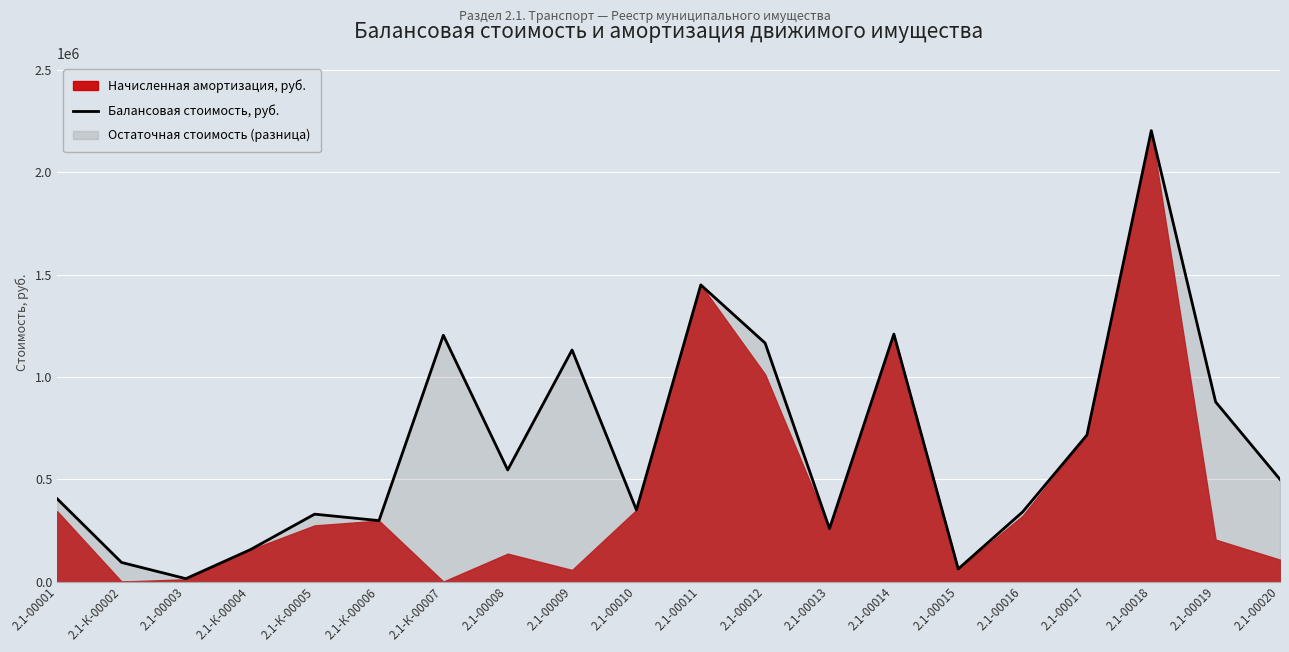

At which label does Балансовая стоимость, руб. reach its peak?

2.1-00018